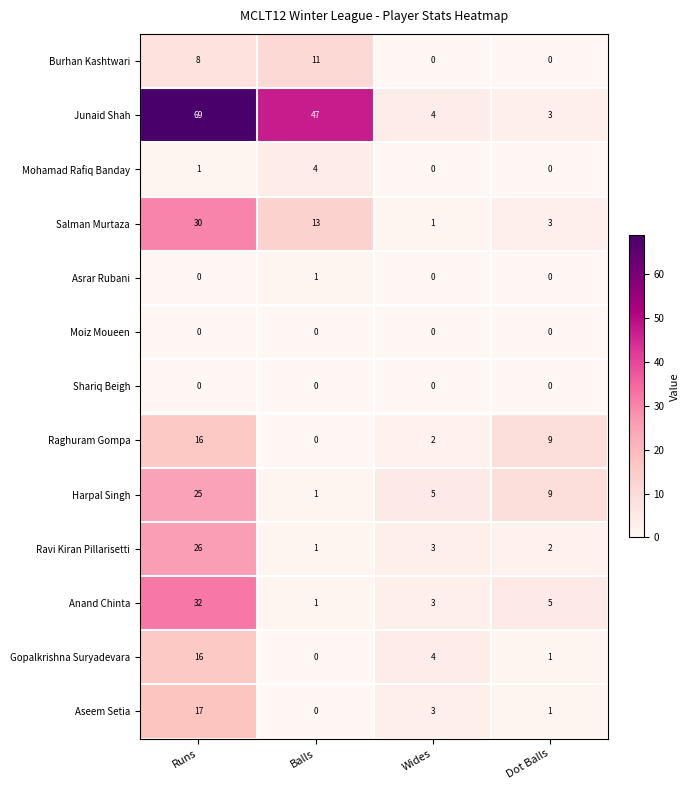

Rank the categories by Aseem Setia value from highest to lowest.

Runs, Wides, Dot Balls, Balls